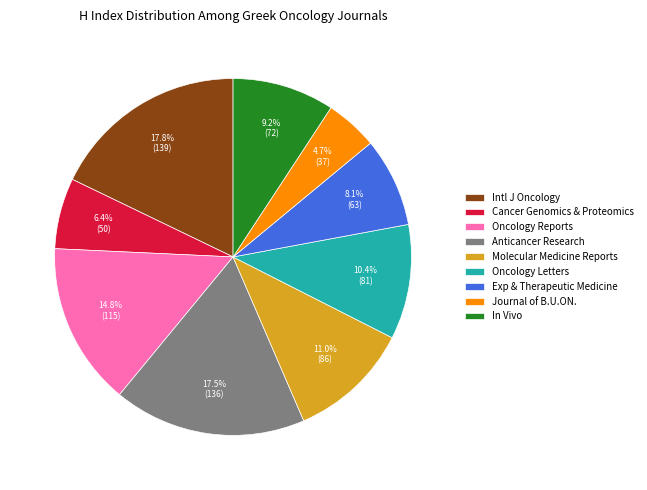

Which has a higher value, Journal of B.U.ON. or Cancer Genomics & Proteomics?

Cancer Genomics & Proteomics